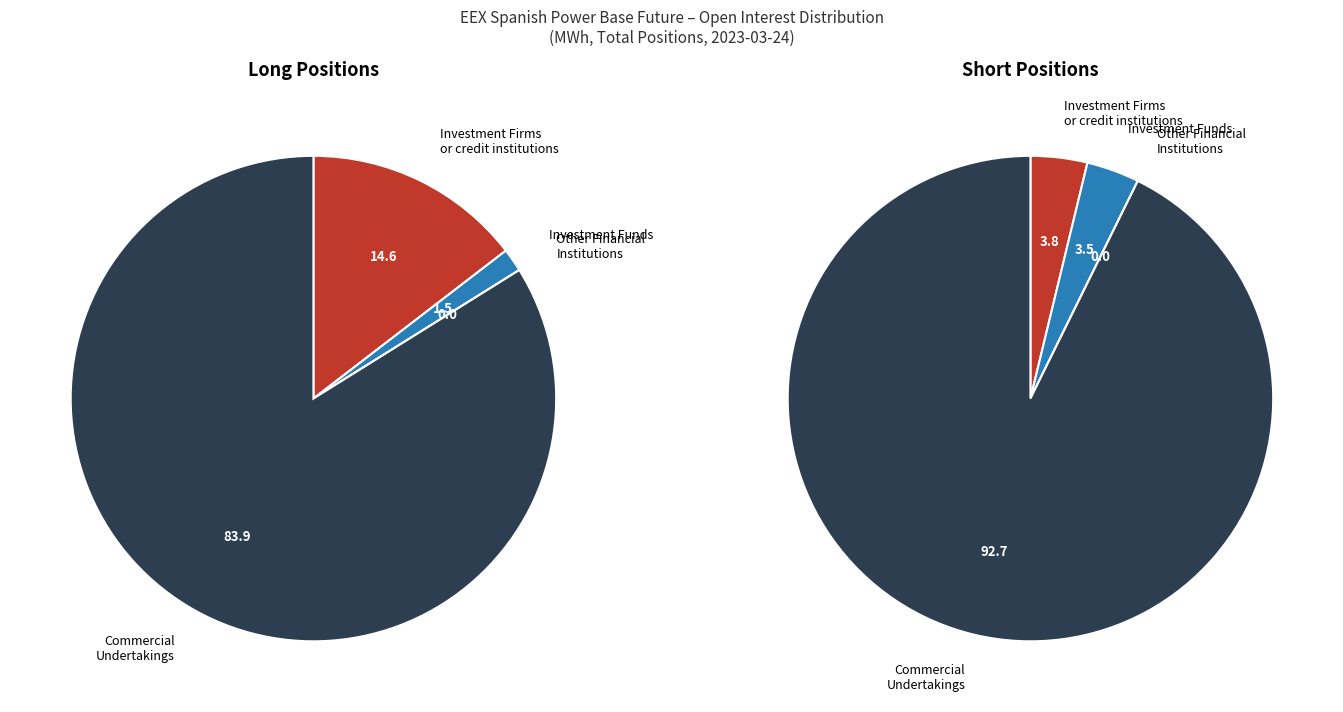

How many segments does this pie chart have?

4